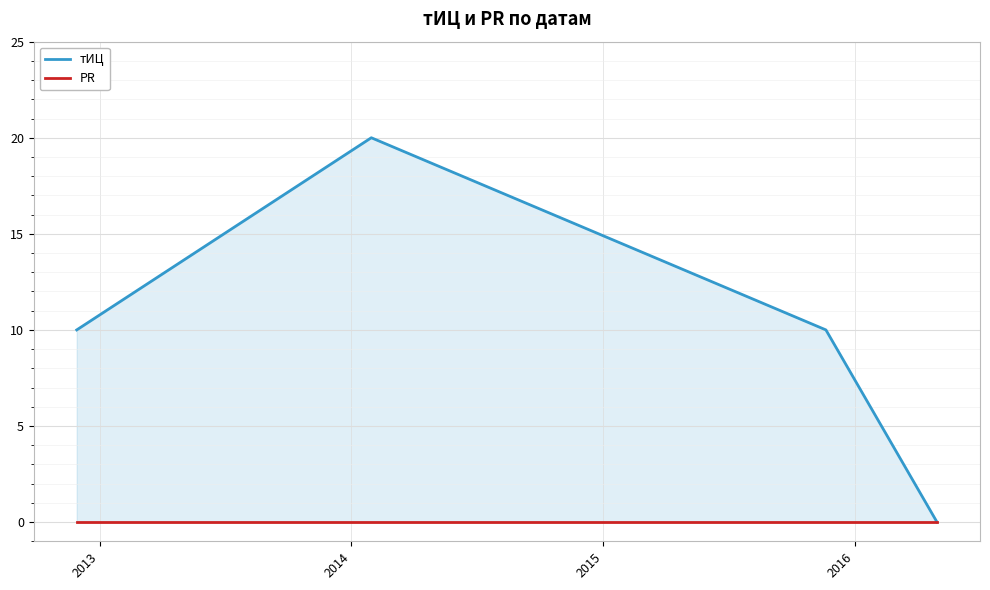

At how many categories does at least one series exceed 3?

3